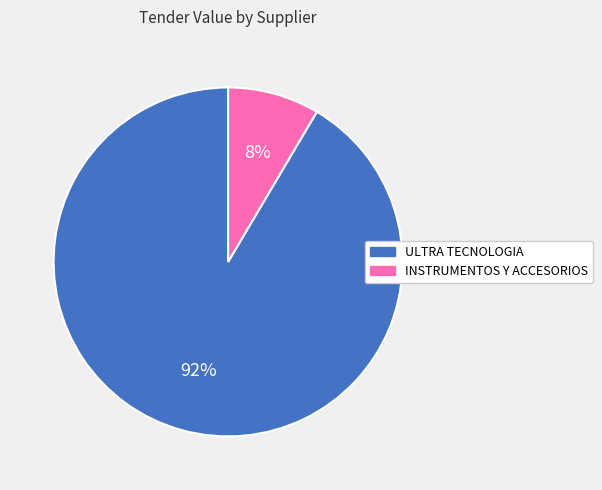

Is there a majority slice in this chart?

Yes